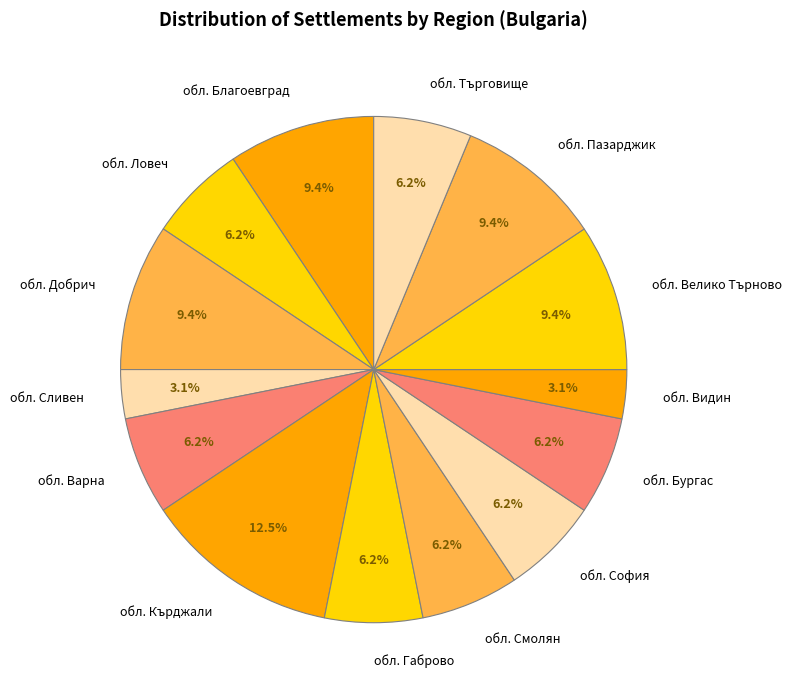

To the nearest percent, what is the average slice percentage?

7%